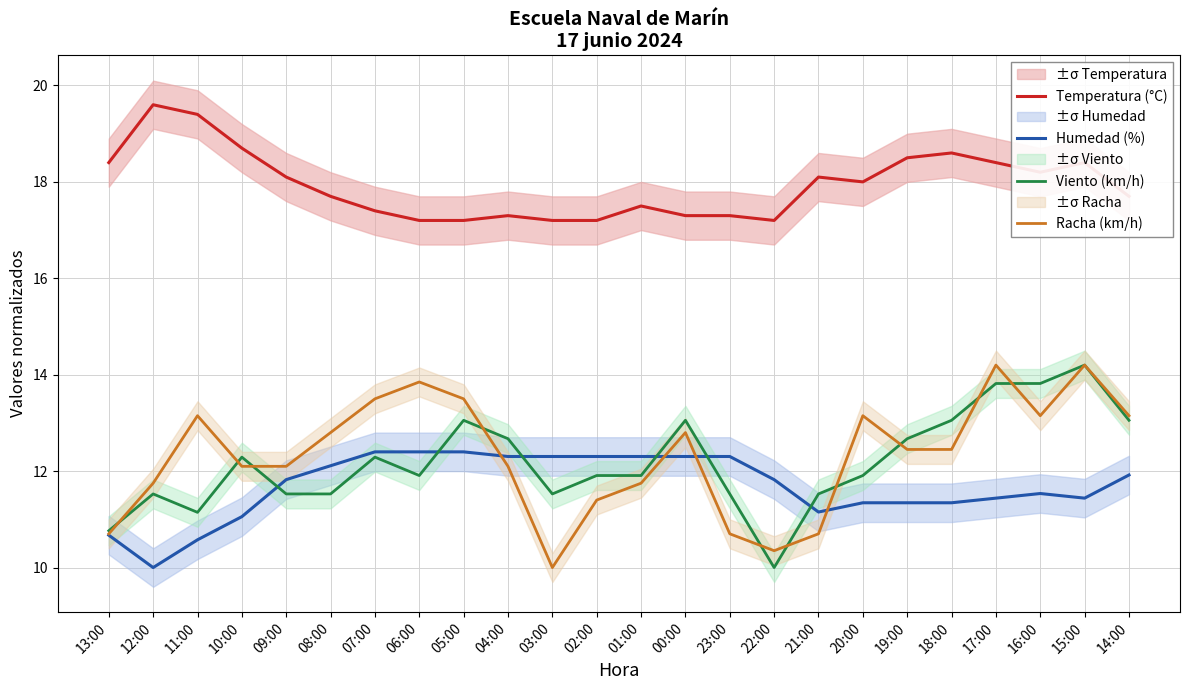

Is this an area chart (filled region under the line)?

No